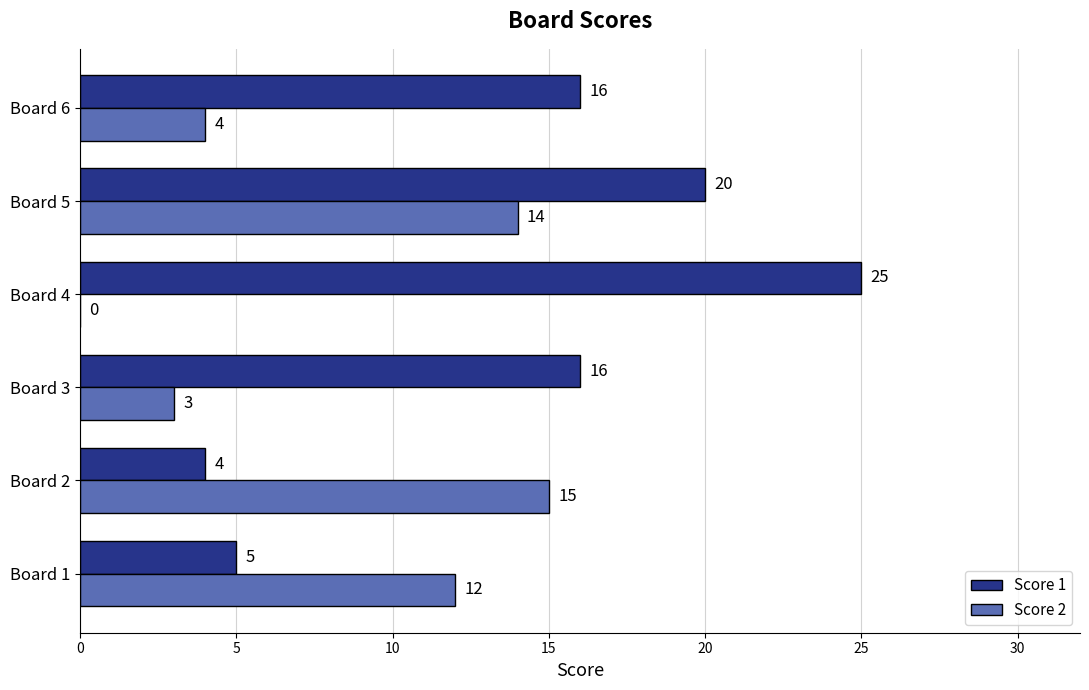

The Score 2 series shows 9 at Board 4. True or false?

False